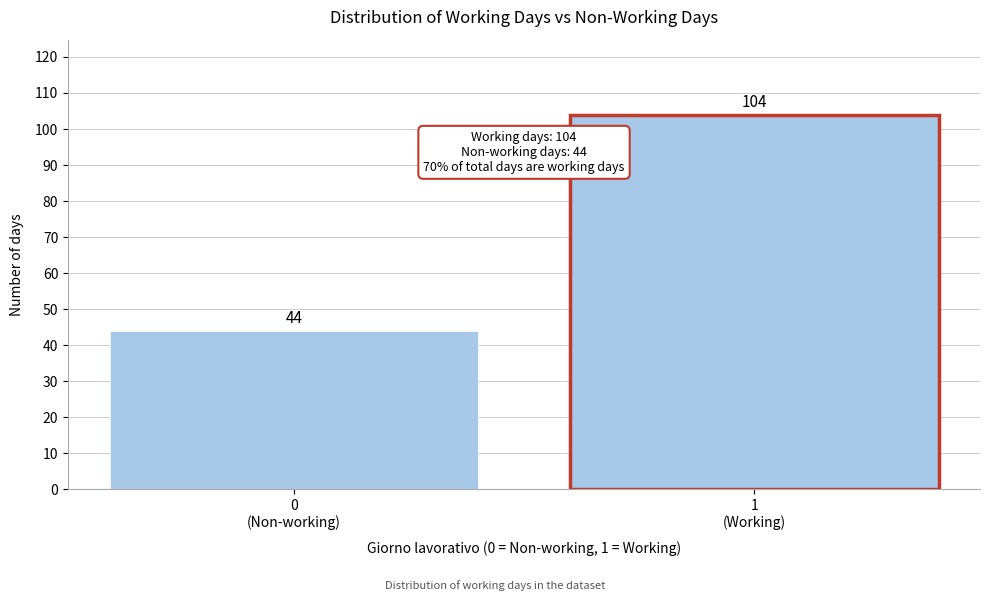

Reading left to right, extract all data points from this chart.

44	104